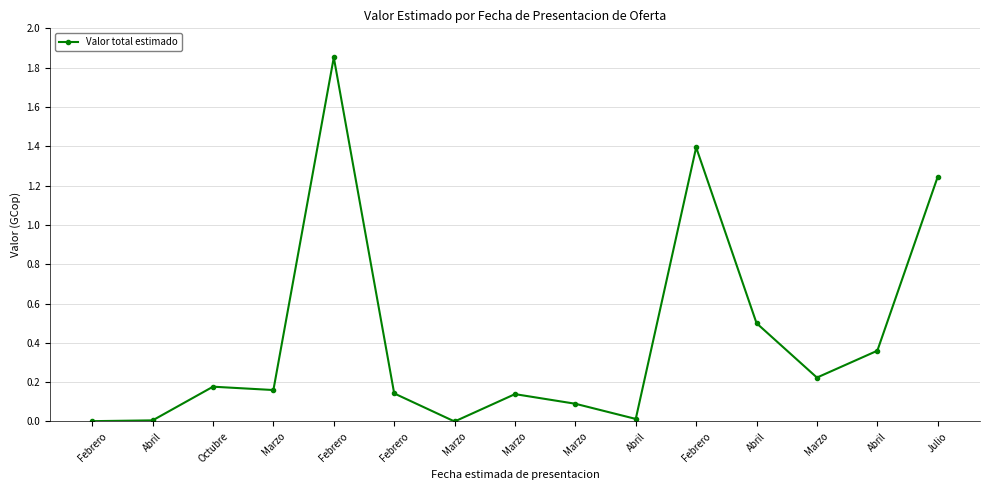

Reading right to left, list all the values displayed in this chart.

Julio=1245000000	Abril=360000000	Marzo=223369000	Abril=500000000	Febrero=1394337380	Abril=13000000	Marzo=90197240	Marzo=139197000	Marzo=0	Febrero=142850694	Febrero=1851885983	Marzo=160000000	Octubre=177000000	Abril=5683000	Febrero=1658253